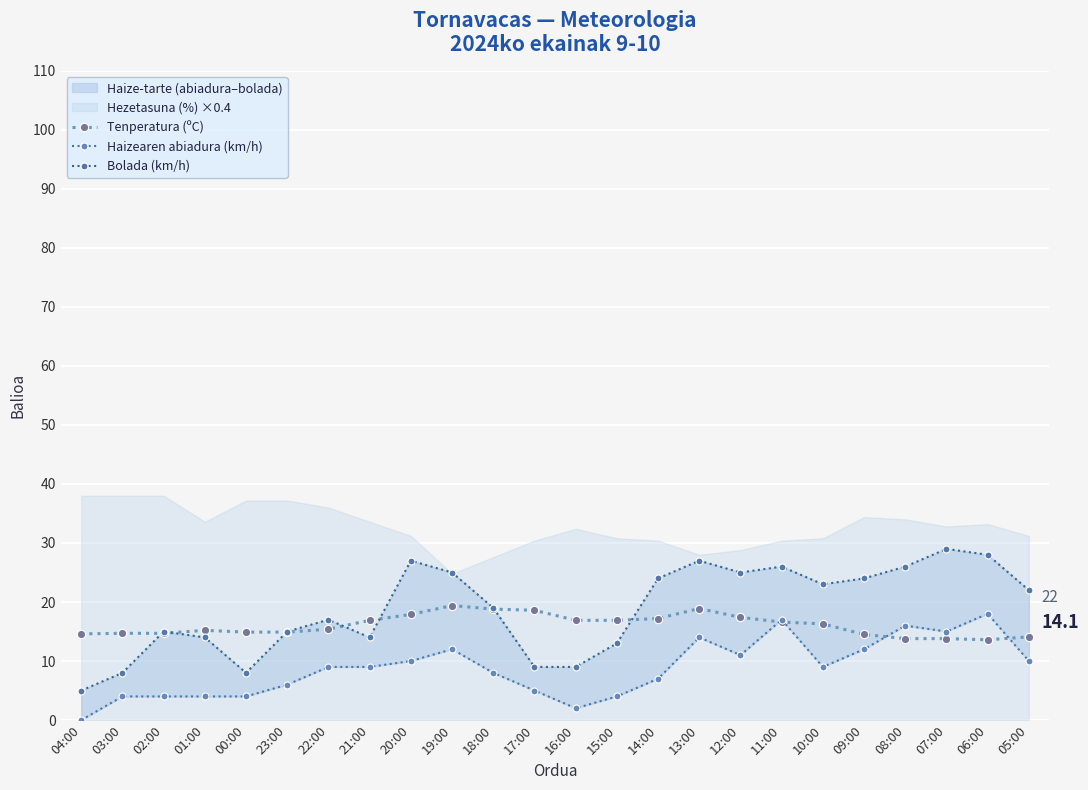

What is the difference between the Haizearen abiadura (km/h) values at 20:00 and 11:00?

7.0